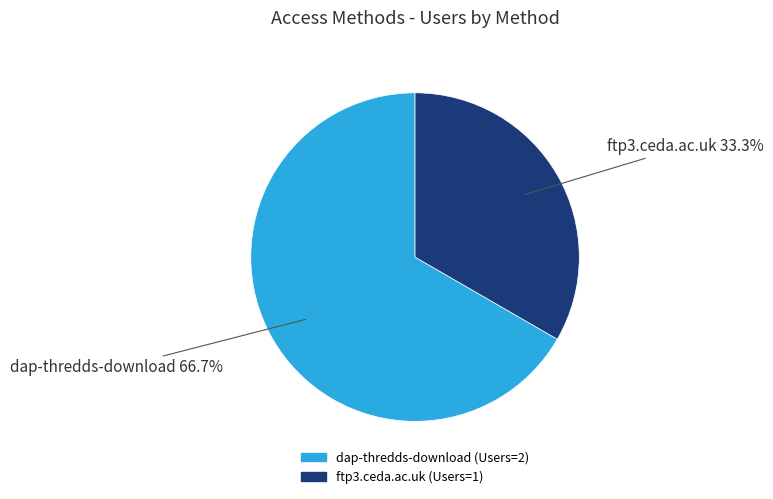

Approximately how many times larger is the value at ftp3.ceda.ac.uk compared to dap-thredds-download?

0.5